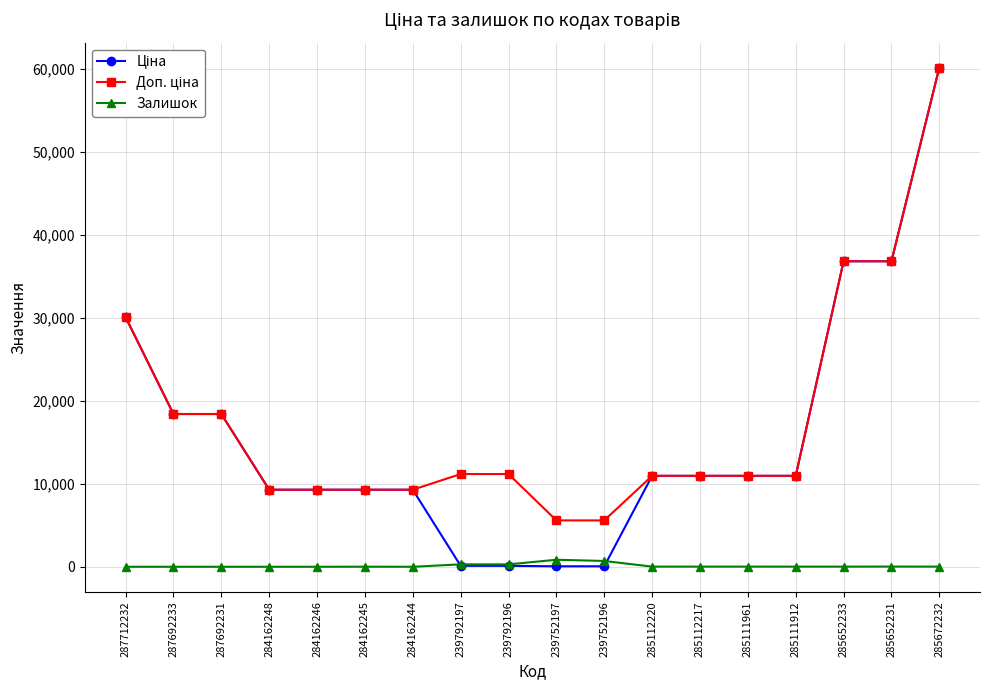

Is it true that Залишок equals 0.0 at 287692231?

True